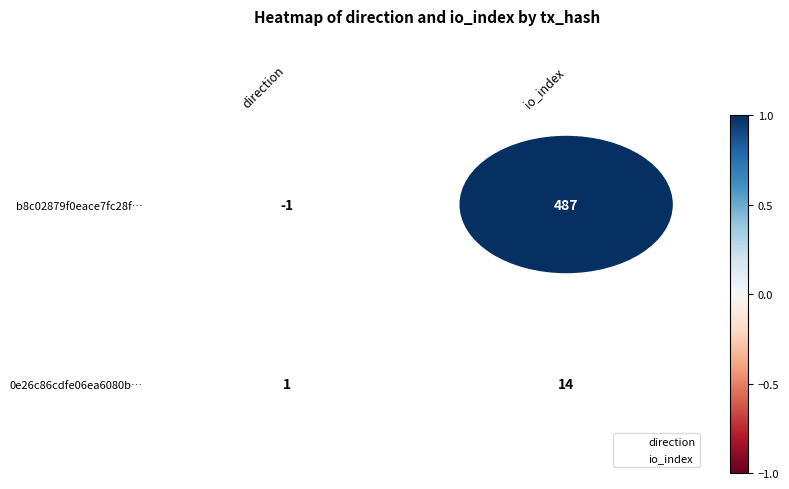

What are all the series names shown in the legend?

direction, io_index